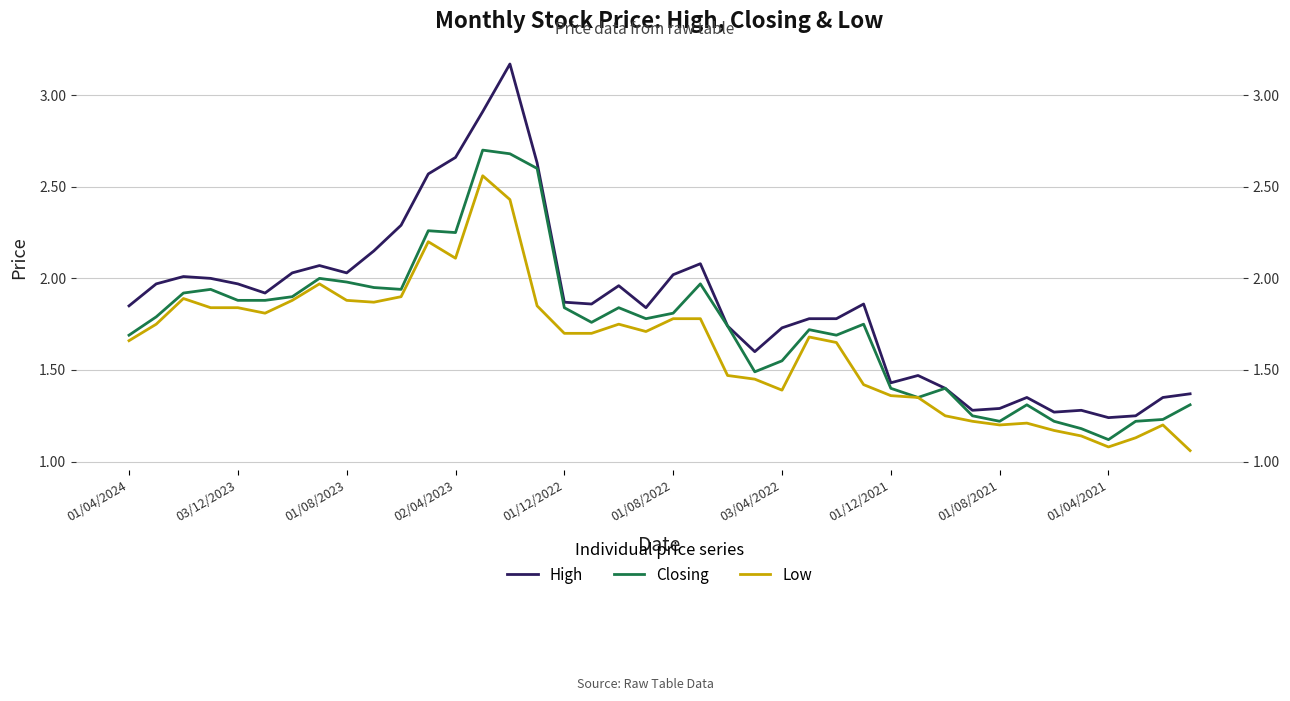

The value of Closing at 38 is 1.7. True or false?

False